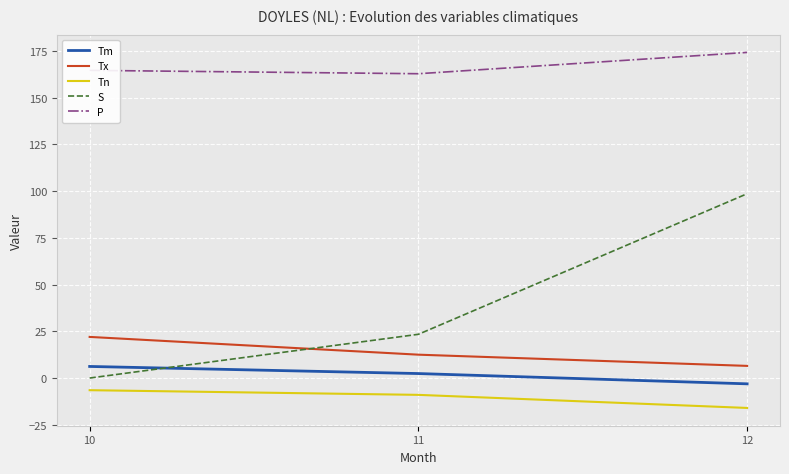

Read the S value at 12.

98.6